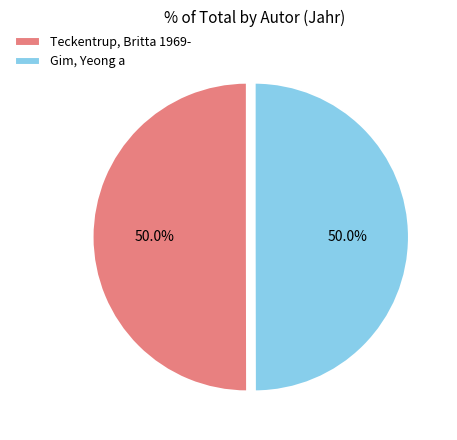

What percentage is the Teckentrup, Britta 1969- slice, to the nearest percent?

50%